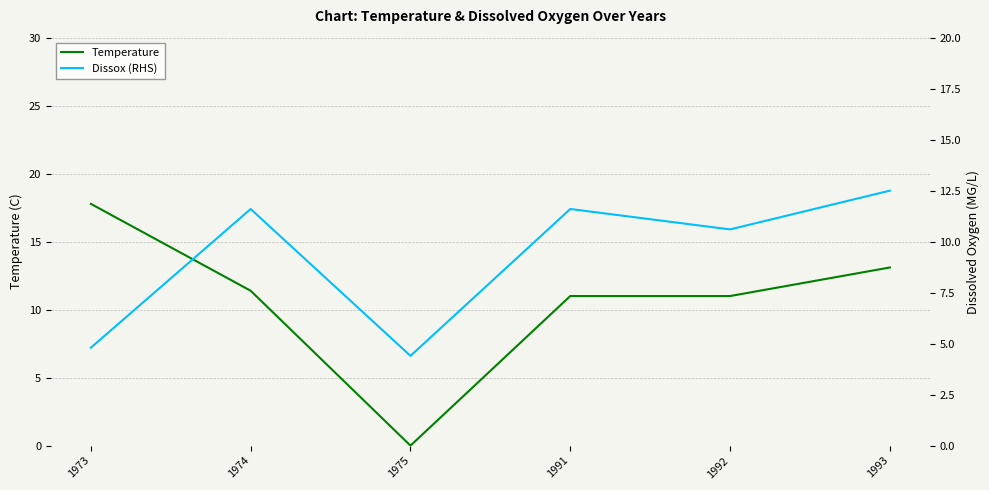

After their last crossing, which series has the higher values: Temperature or Dissox (RHS)?

Temperature